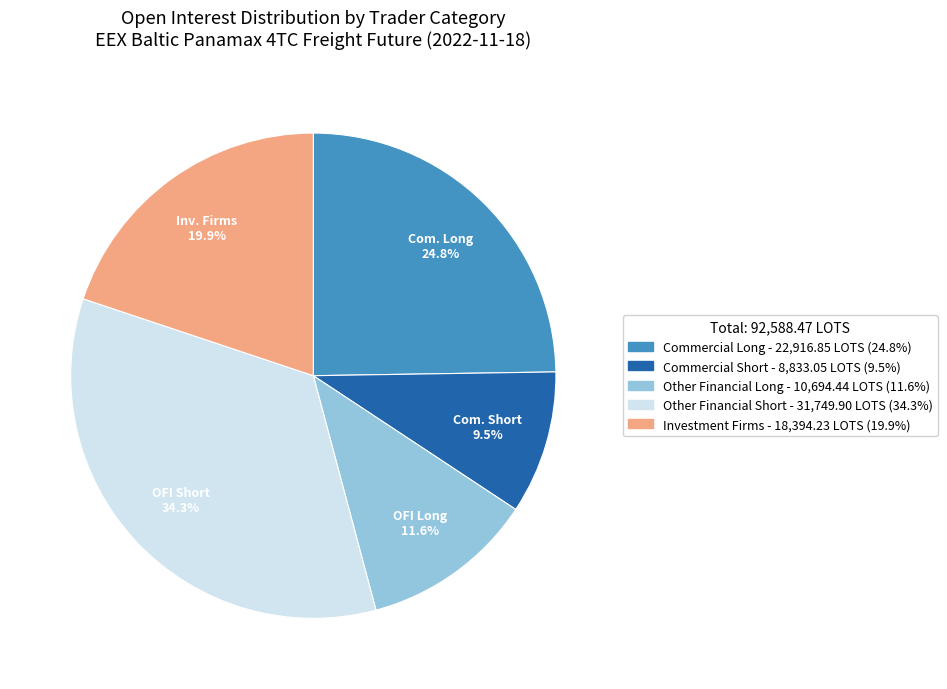

Which category has the smallest portion of the pie?

Commercial Short